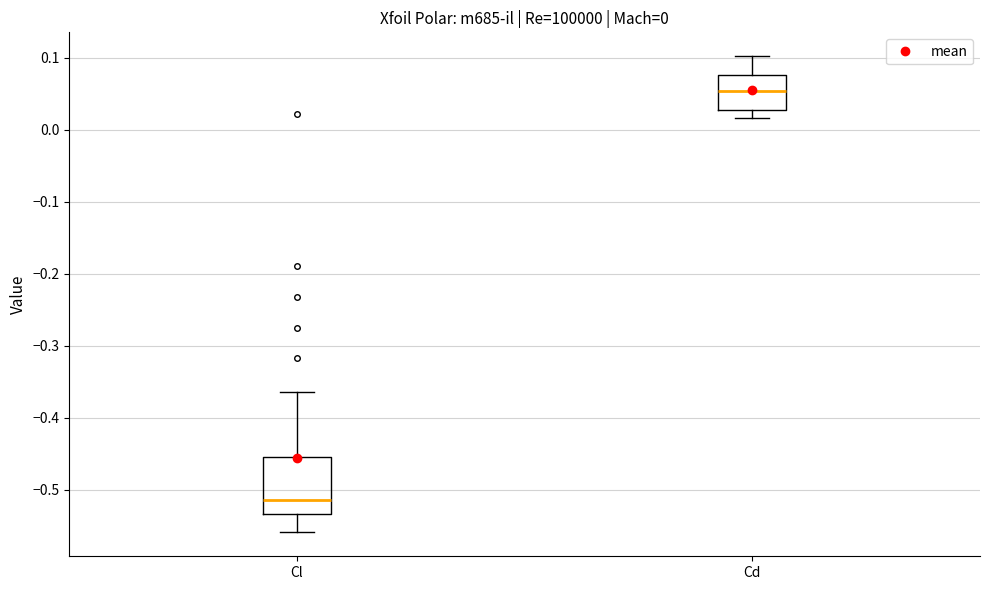

Which box has the lowest median line?

Cl